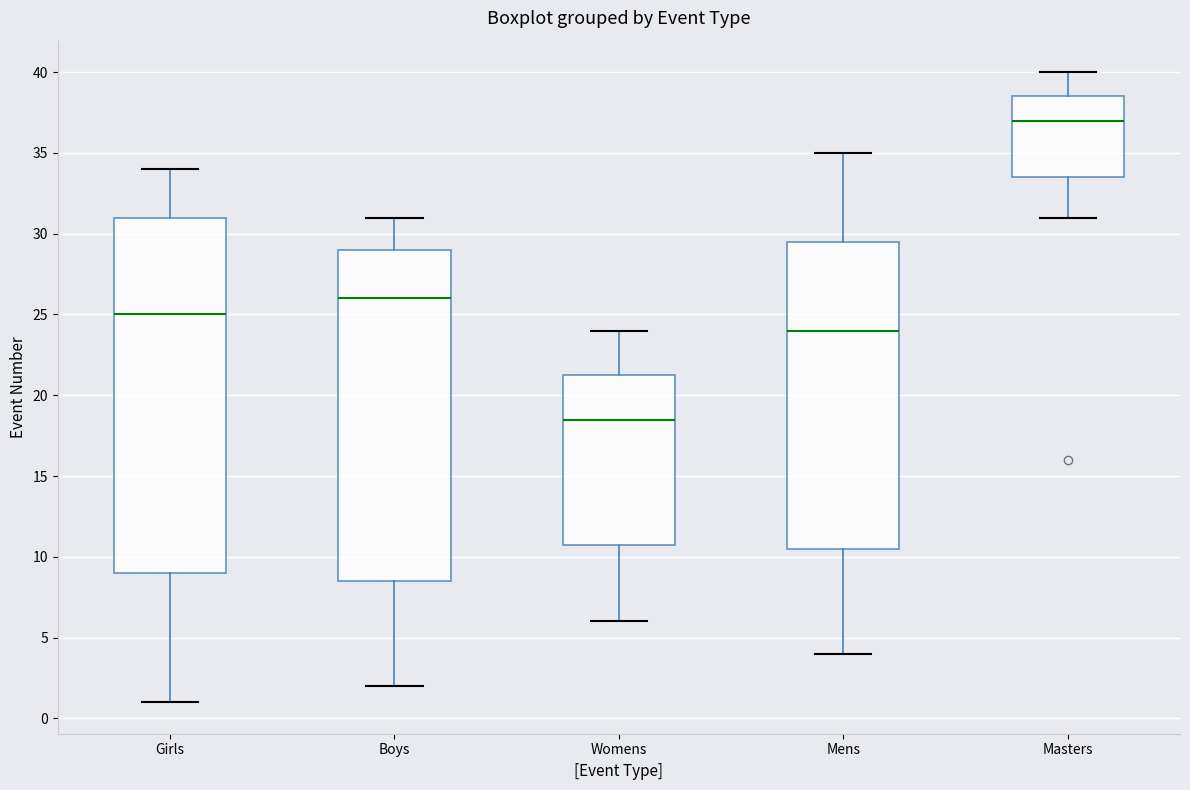

Reading left to right, read every box against the y-axis: the position of its median line, the range the box covers, and the ends of its whiskers. The values are not printed on the chart, so give them approximately, as read against the axis.

Girls: median 25.0, box 9.0 to 31.0, whiskers 1.0 to 34.0
Boys: median 26.0, box 8.5 to 29.0, whiskers 2.0 to 31.0
Womens: median 18.5, box 11.0 to 21.5, whiskers 6.0 to 24.0
Mens: median 24.0, box 10.5 to 29.5, whiskers 4.0 to 35.0
Masters: median 37.0, box 33.5 to 38.5, whiskers 31.0 to 40.0